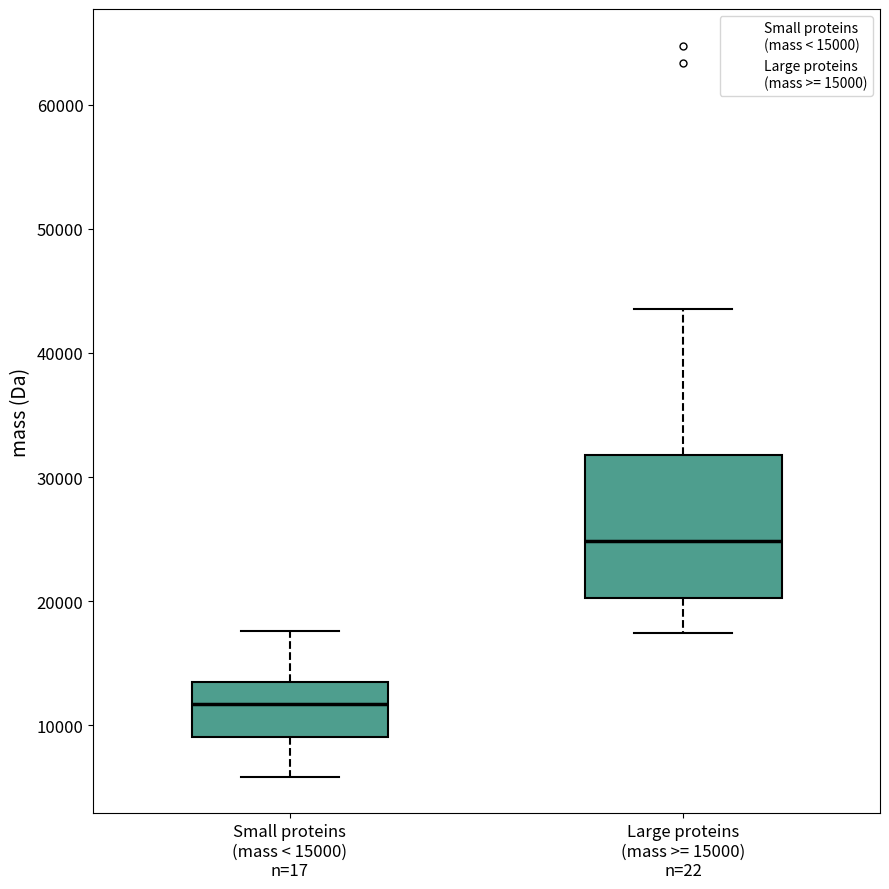

Reading left to right, read every box against the y-axis: the position of its median line, the range the box covers, and the ends of its whiskers. The values are not printed on the chart, so give them approximately, as read against the axis.

Small proteins (mass < 15000) n=17: median 12000, box 9000 to 14000, whiskers 6000 to 18000
Large proteins (mass >= 15000) n=22: median 25000, box 20000 to 32000, whiskers 17000 to 44000